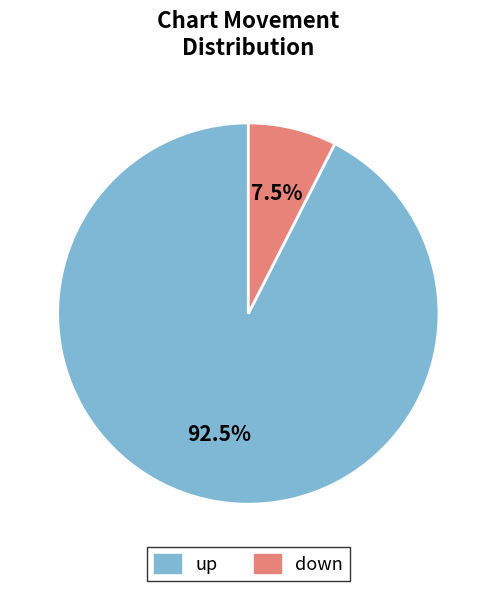

What portion of the pie excludes up?

7.5%